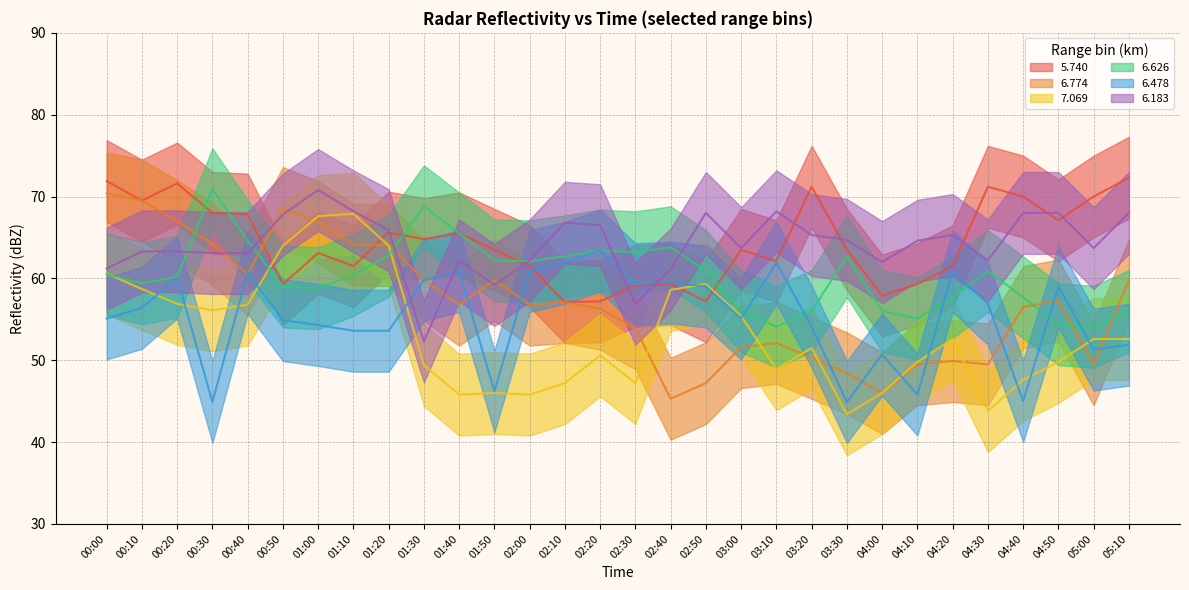

The value of 6.183 at 04:30 is 32.9. True or false?

False